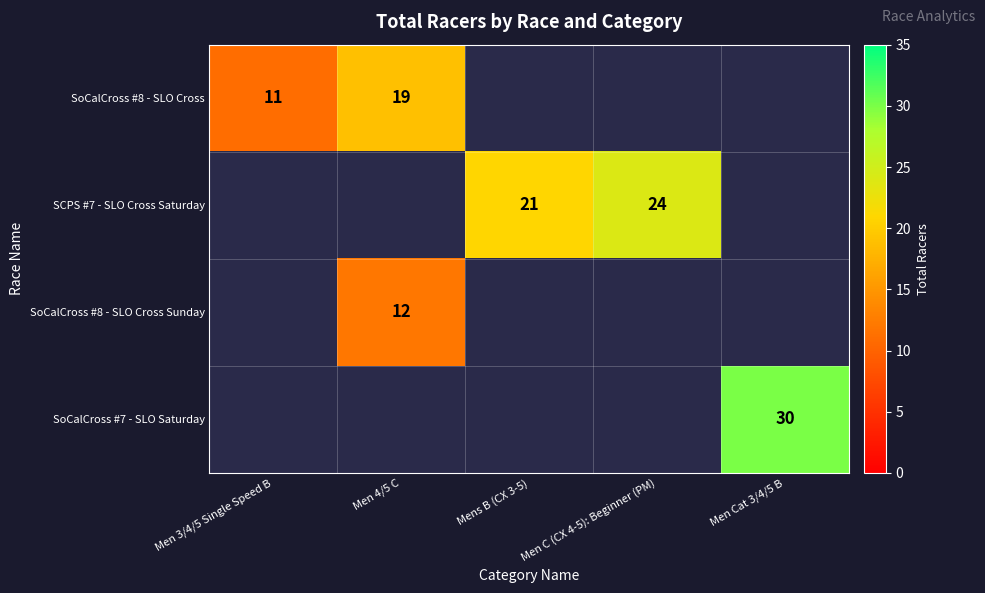

The value of SoCalCross #8 - SLO Cross at Men 4/5 C is 19. True or false?

True